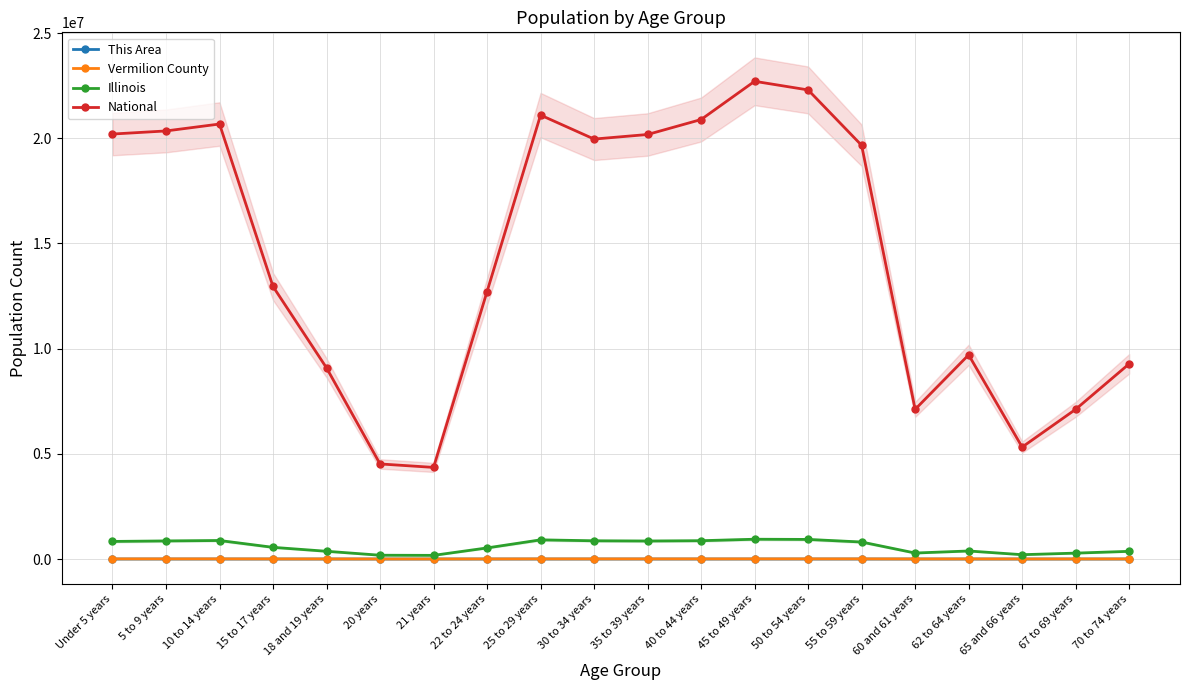

What is the average value of the National series?

14509549